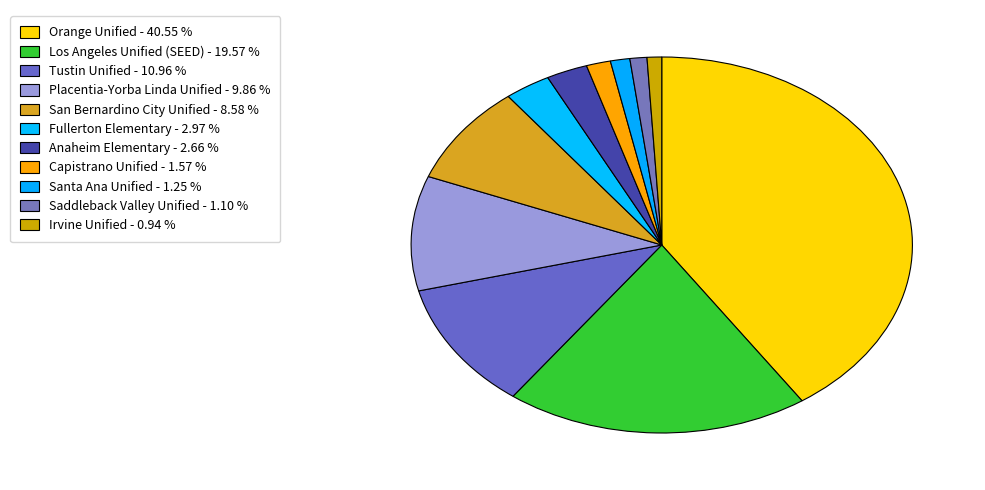

Between Tustin Unified and Santa Ana Unified, which is larger?

Tustin Unified